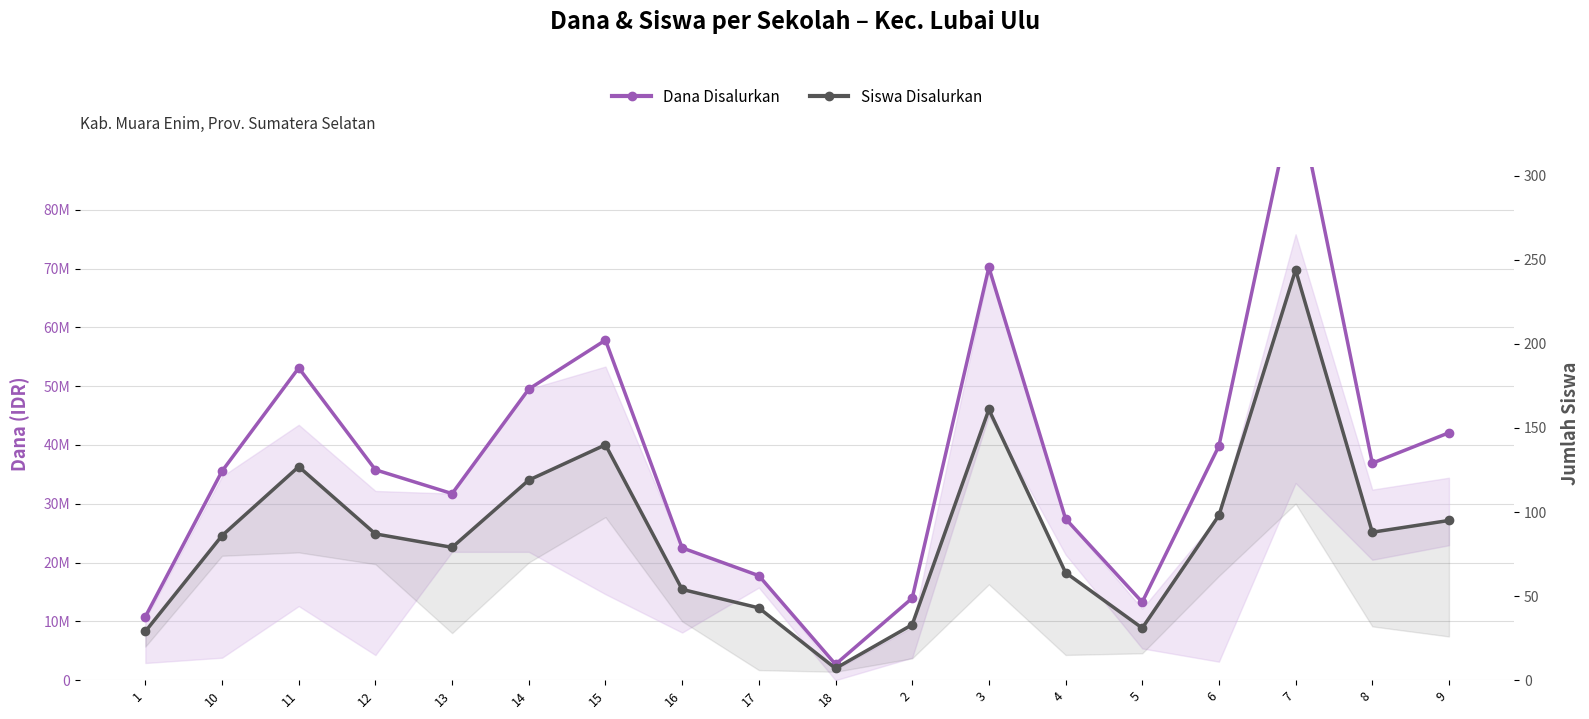

Which series has the largest total across all categories?

Dana Disalurkan